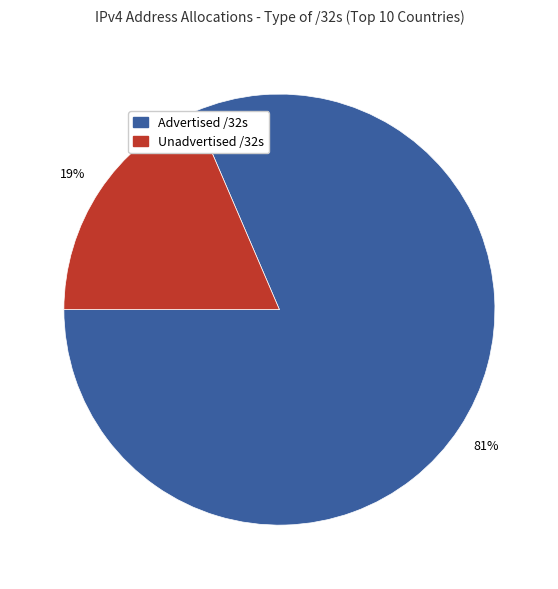

Is there a majority slice in this chart?

Yes